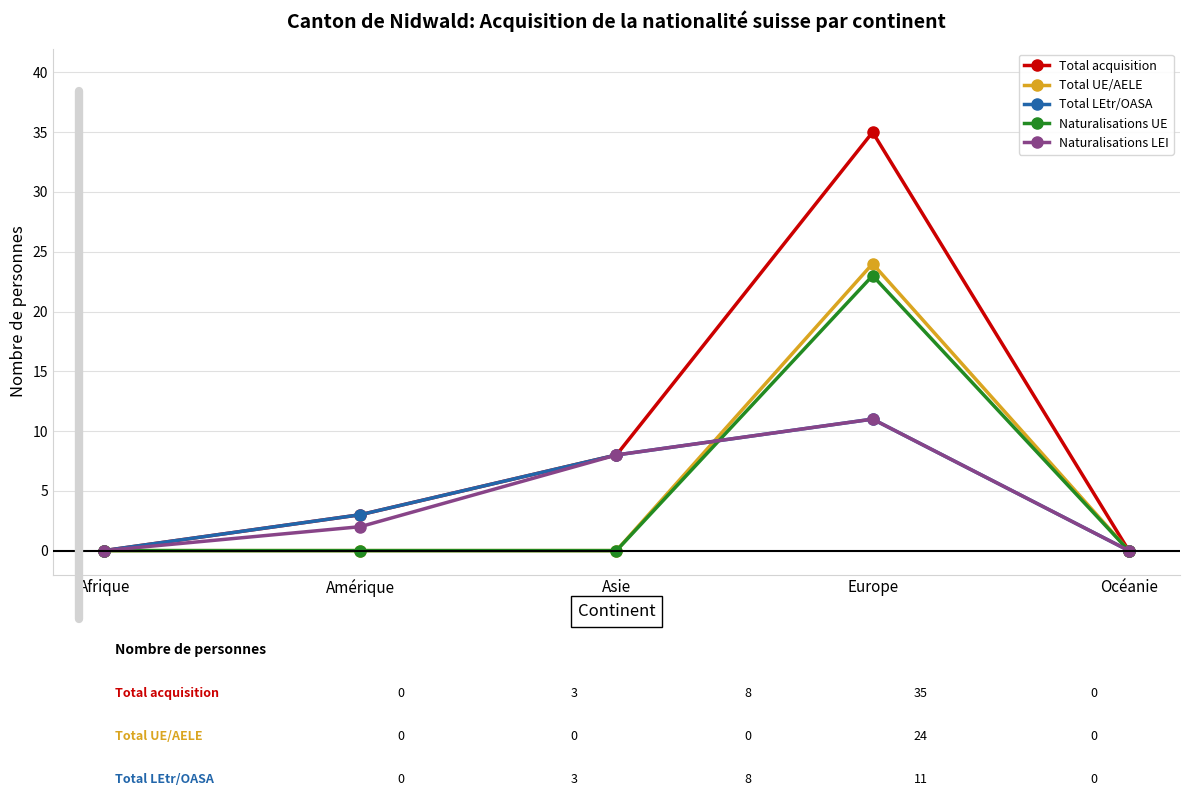

True or false: Naturalisations UE has more than 2 interior local peaks.

False